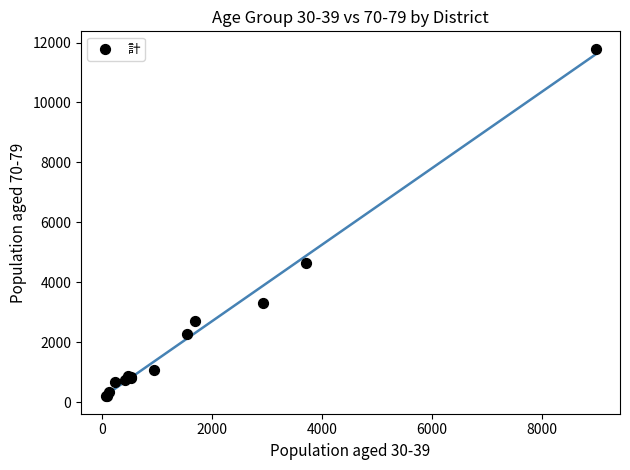

What Y value in the scatter plot is closest to 5998?

4658